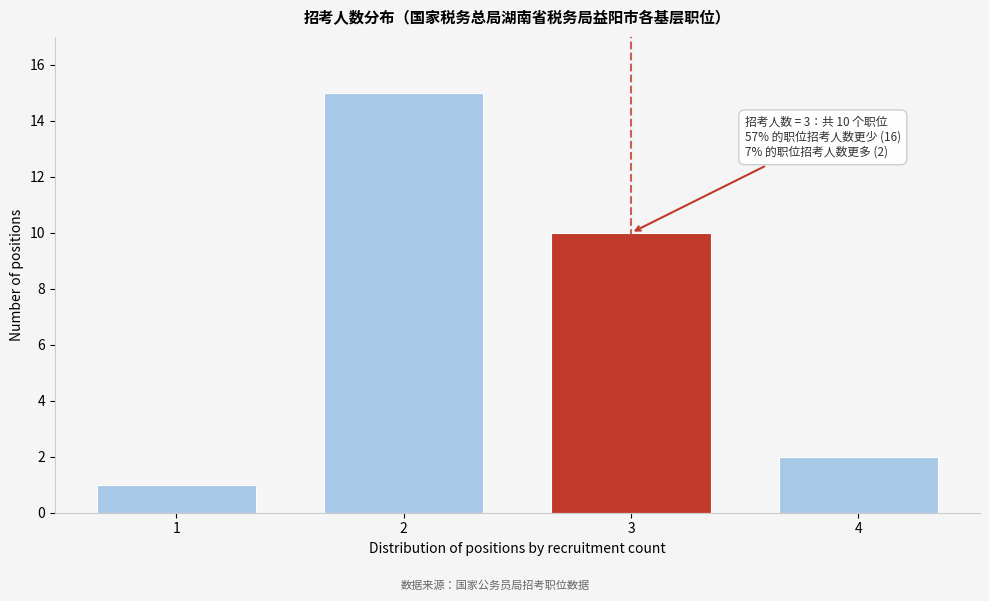

Reading right to left, extract all data points from this chart.

4=2	3=10	2=15	1=1